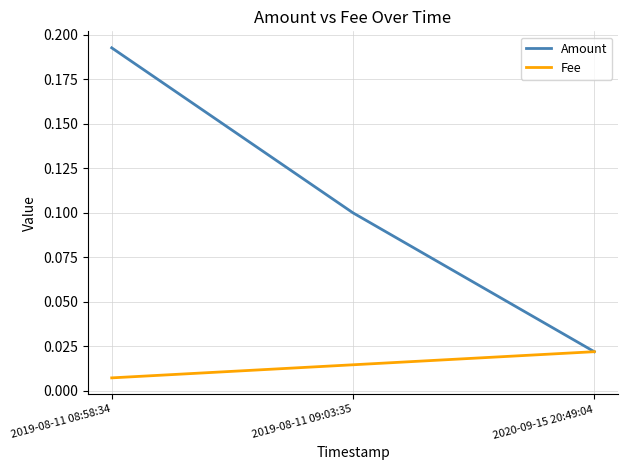

What position from the left is 2019-08-11 08:58:34?

1